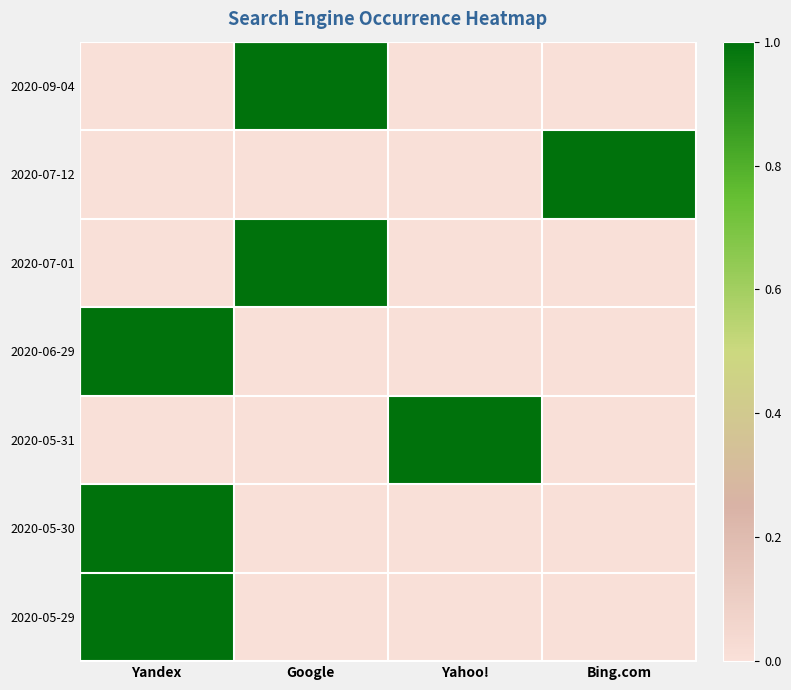

Reading right to left, what are all the values shown in this chart?

2020-09-04: Bing.com=0	Yahoo!=0	Google=1	Yandex=0
2020-07-12: Bing.com=1	Yahoo!=0	Google=0	Yandex=0
2020-07-01: Bing.com=0	Yahoo!=0	Google=1	Yandex=0
2020-06-29: Bing.com=0	Yahoo!=0	Google=0	Yandex=1
2020-05-31: Bing.com=0	Yahoo!=1	Google=0	Yandex=0
2020-05-30: Bing.com=0	Yahoo!=0	Google=0	Yandex=1
2020-05-29: Bing.com=0	Yahoo!=0	Google=0	Yandex=1